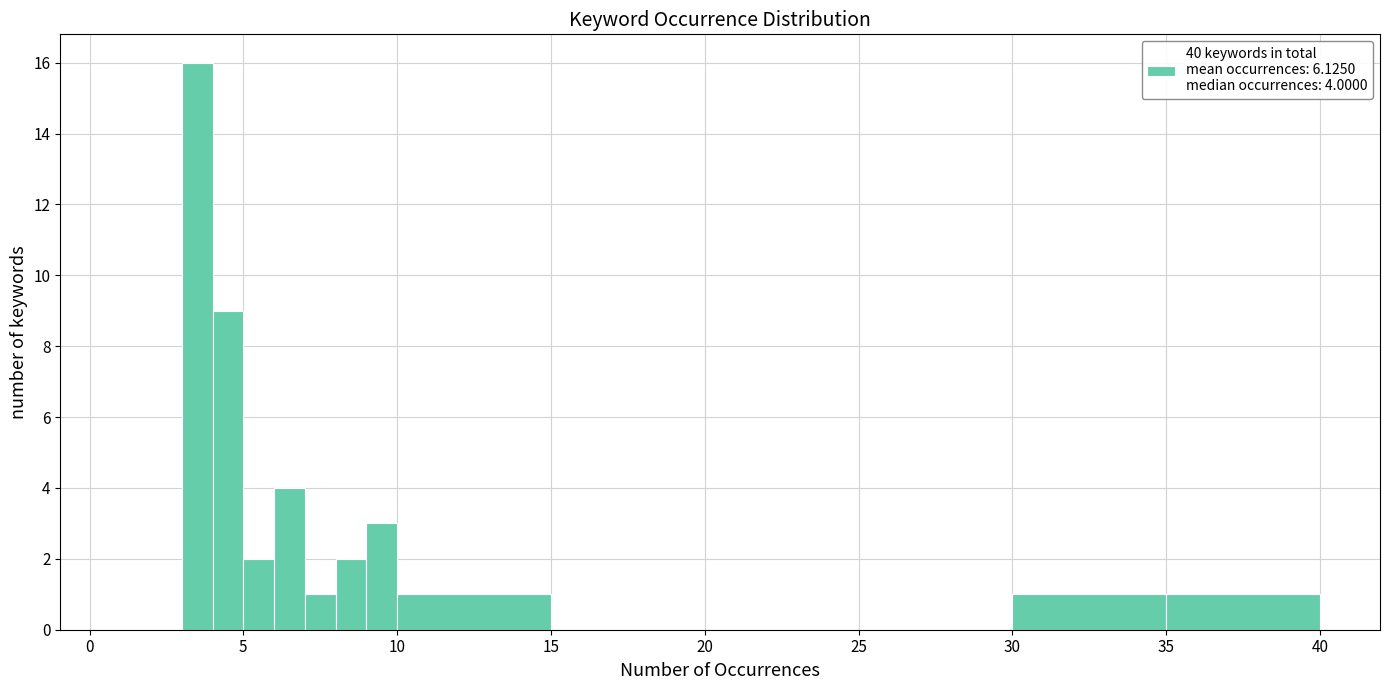

Read against the x-axis, roughly where is the centre of the tallest bar?

3.5